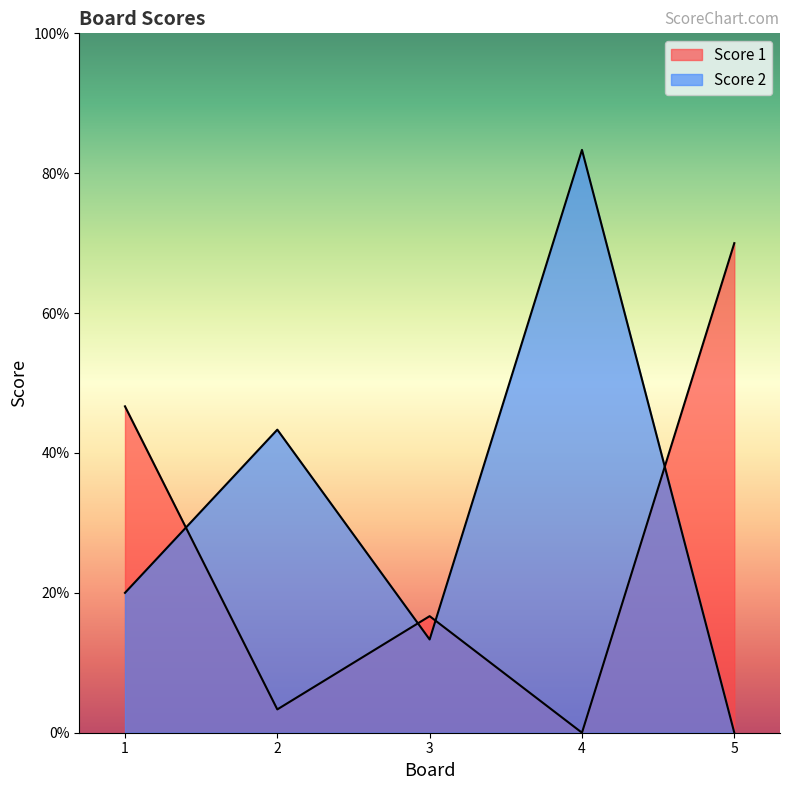

Reading left to right, extract all data points from this chart.

Score 1: 1=14	2=1	3=5	4=0	5=21
Score 2: 1=6	2=13	3=4	4=25	5=0